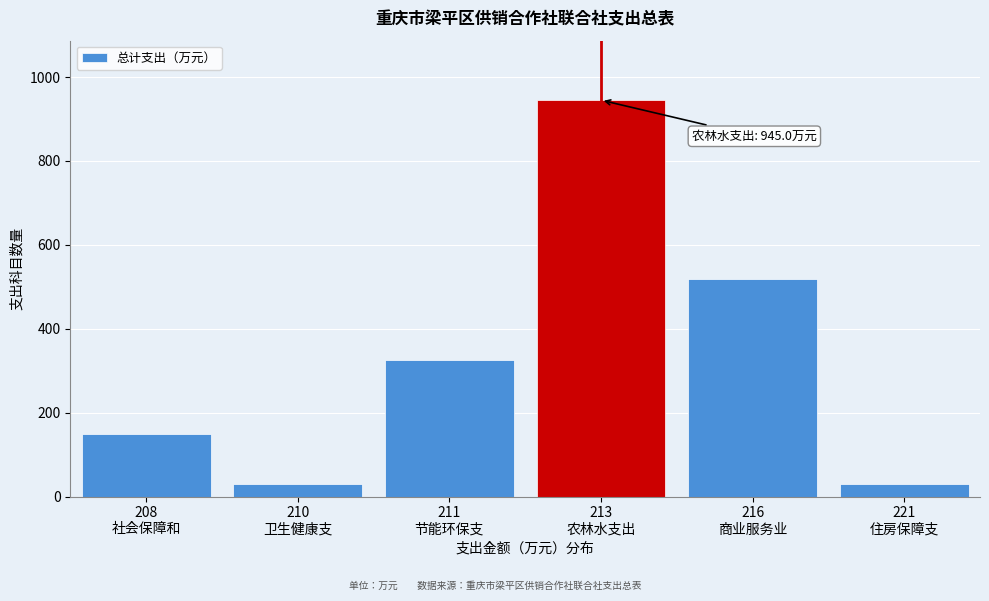

What is the value of the 1st bar from the left?

148.2